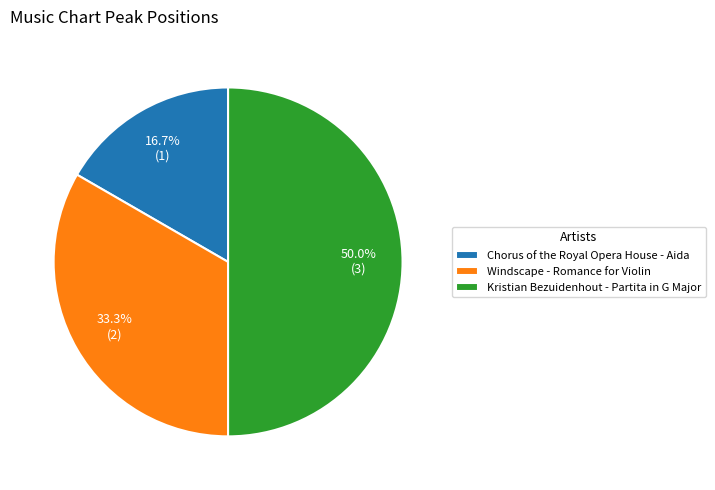

Count the number of slices in the pie.

3